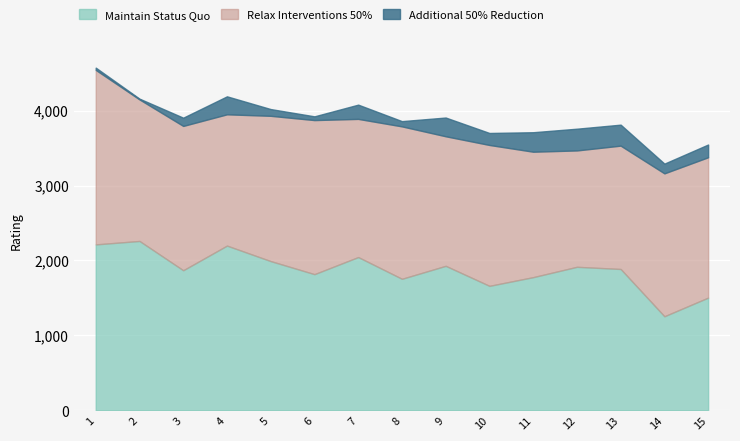

What is the maximum value for Maintain Status Quo?

2260